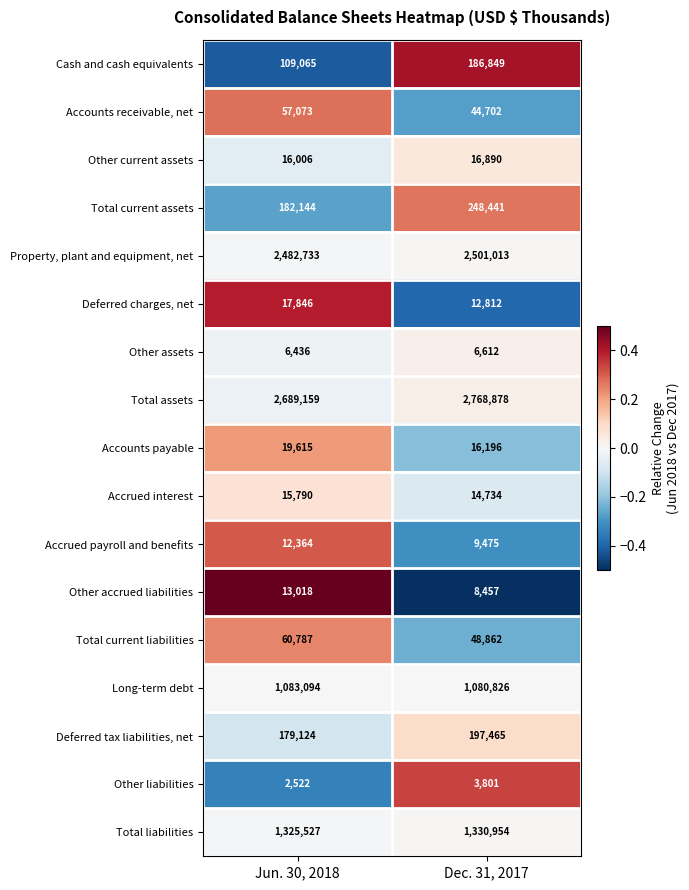

Where is Accrued payroll and benefits nearest to the value 10919?

Dec. 31, 2017